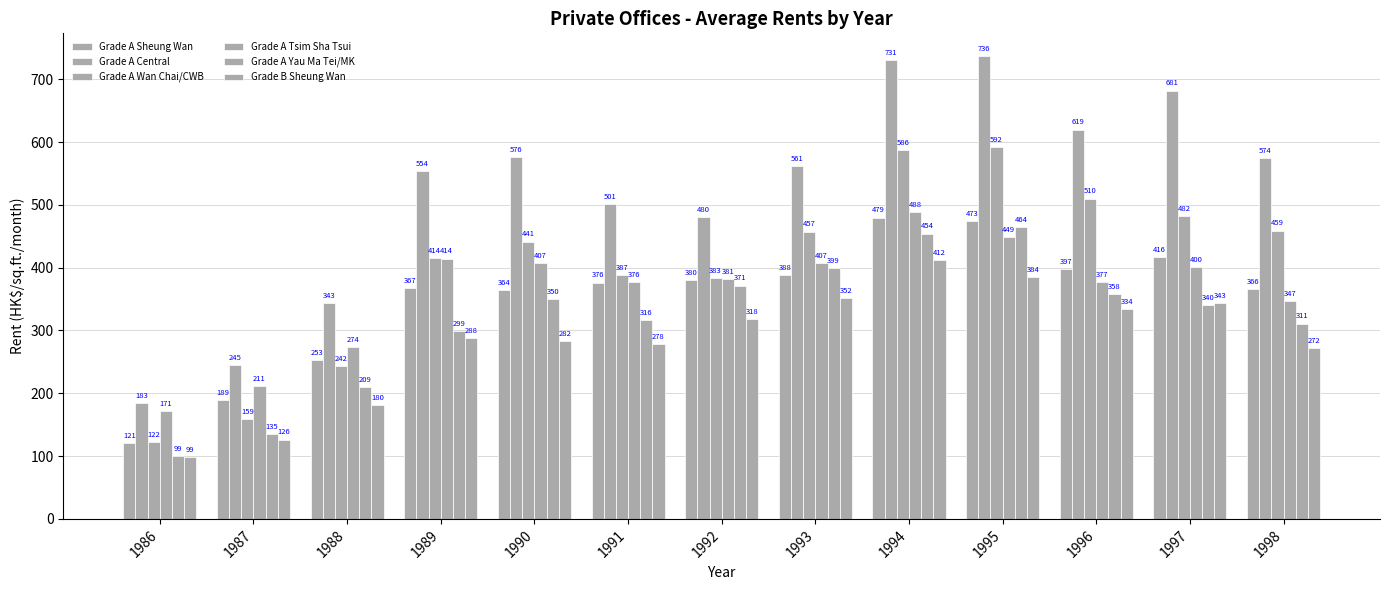

Is the value of Grade A Sheung Wan at 1993 greater than the value of Grade A Central at 1991?

No